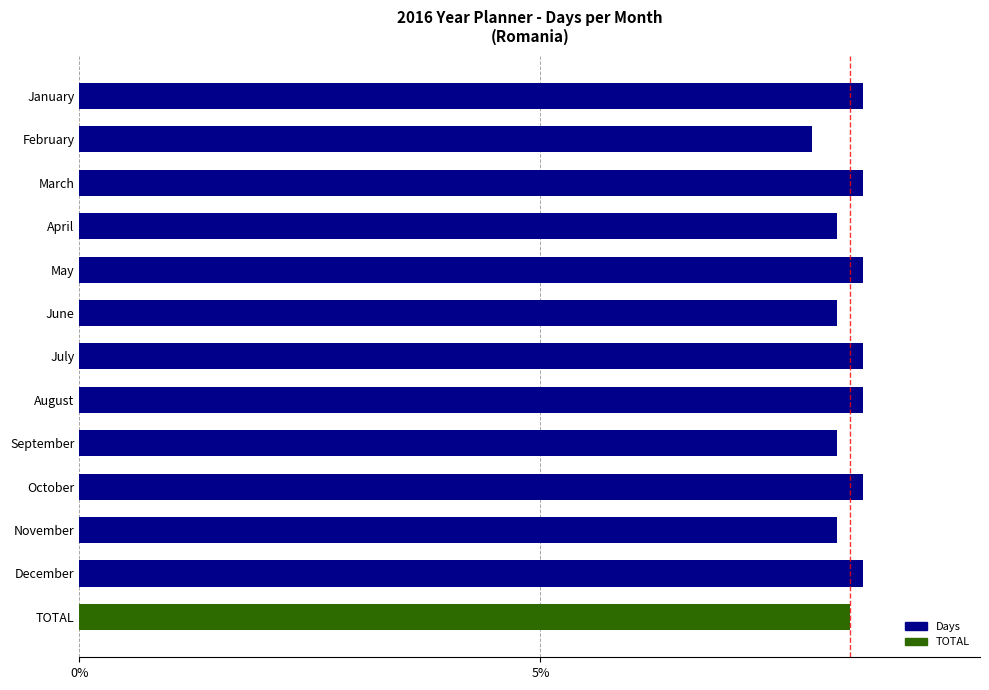

Are the bars grouped side by side (vs. stacked)?

No